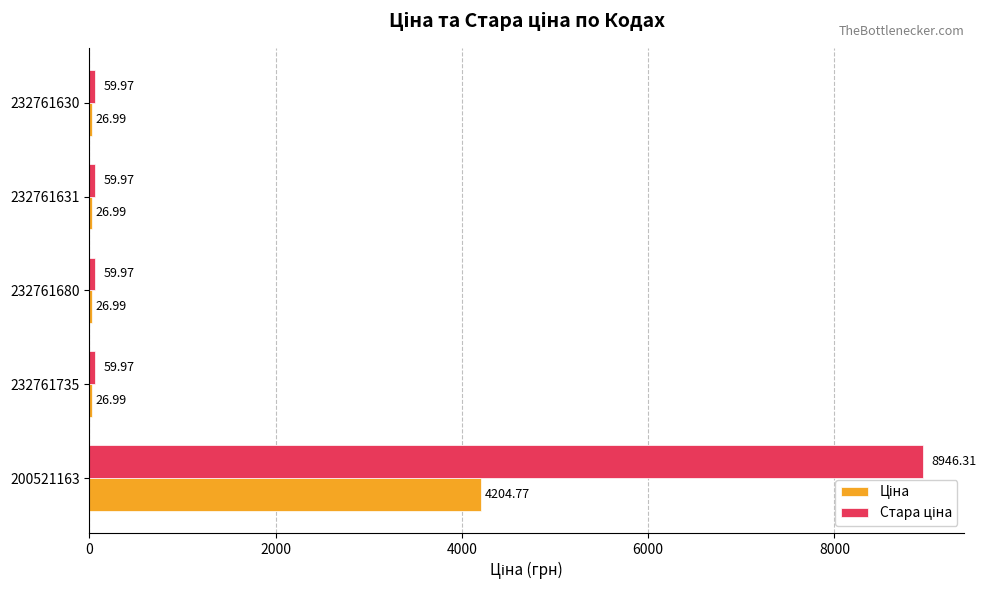

At which category is the sum across all series the highest?

200521163